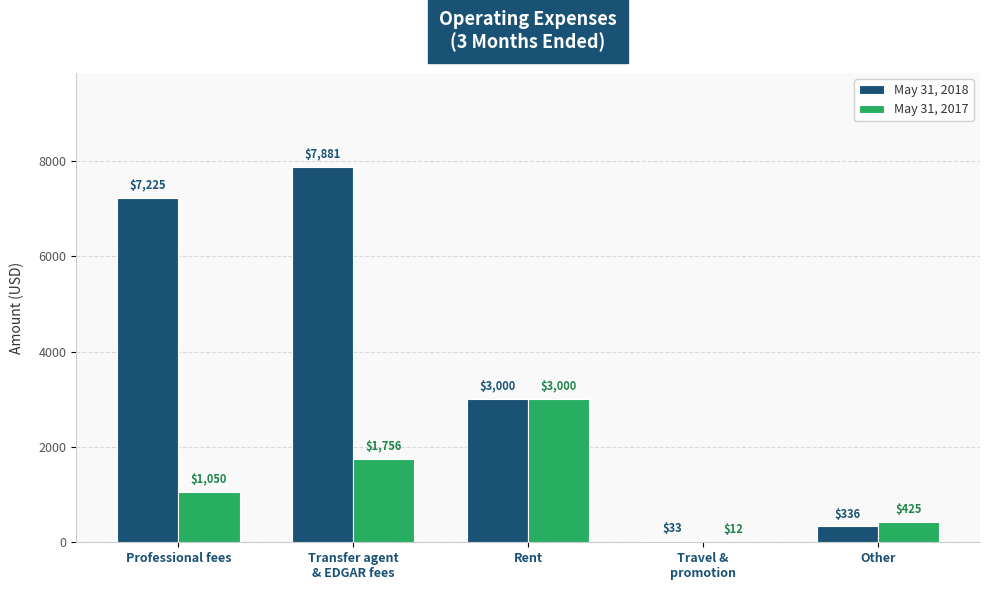

What is the sum of all May 31, 2018 values?

18475